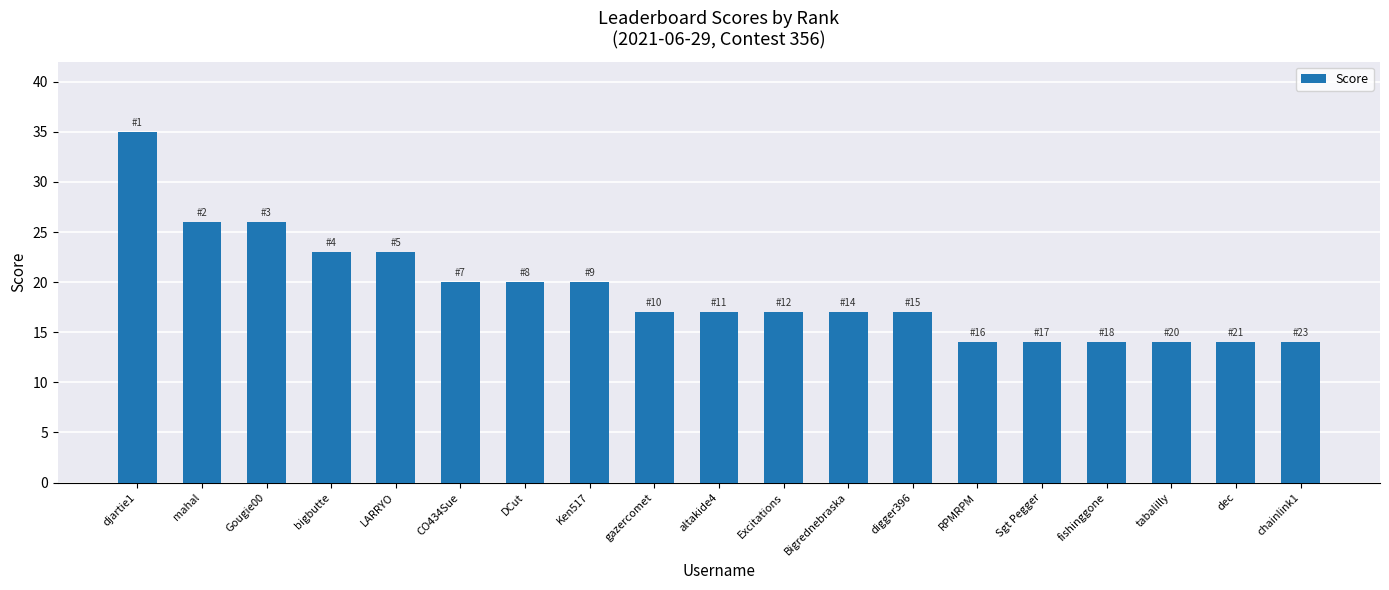

What is the change in value from djartie1 to gazercomet?

-18